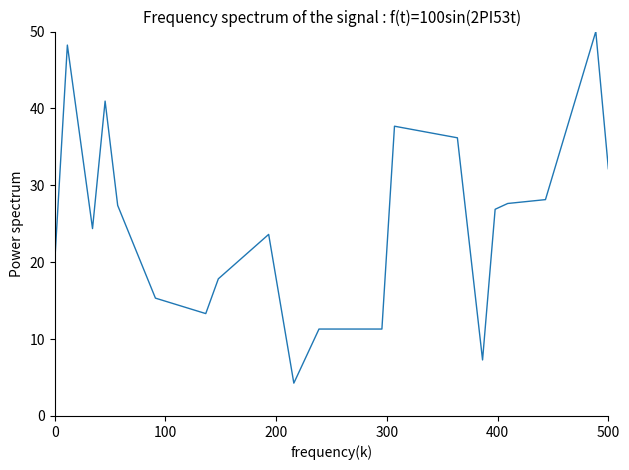

What is the difference between the maximum and minimum values?

45.7